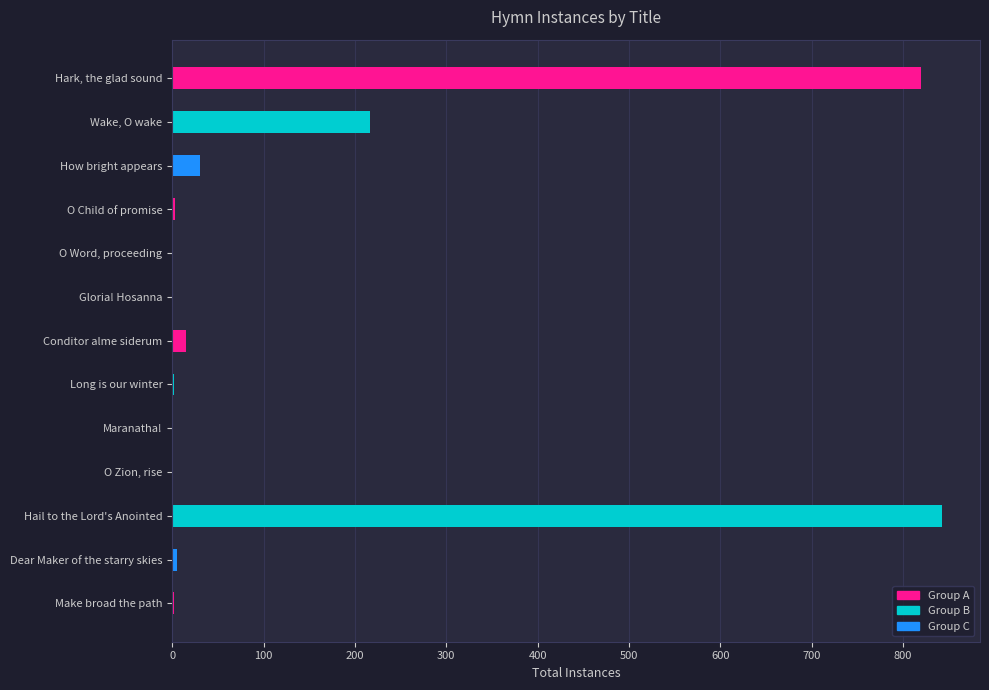

What is the greatest value displayed?

842